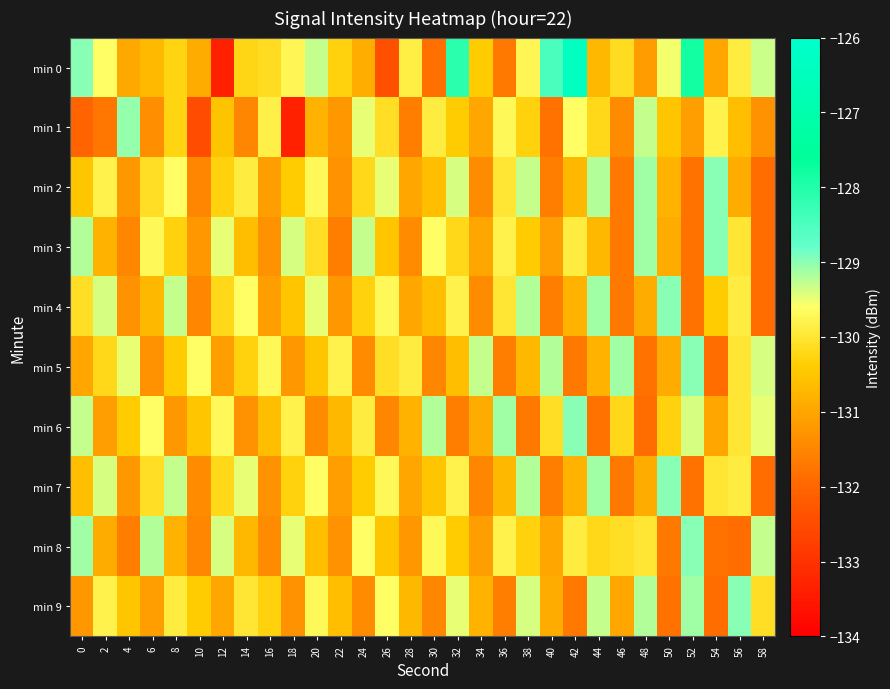

Which series has the largest total across all categories?

min 0